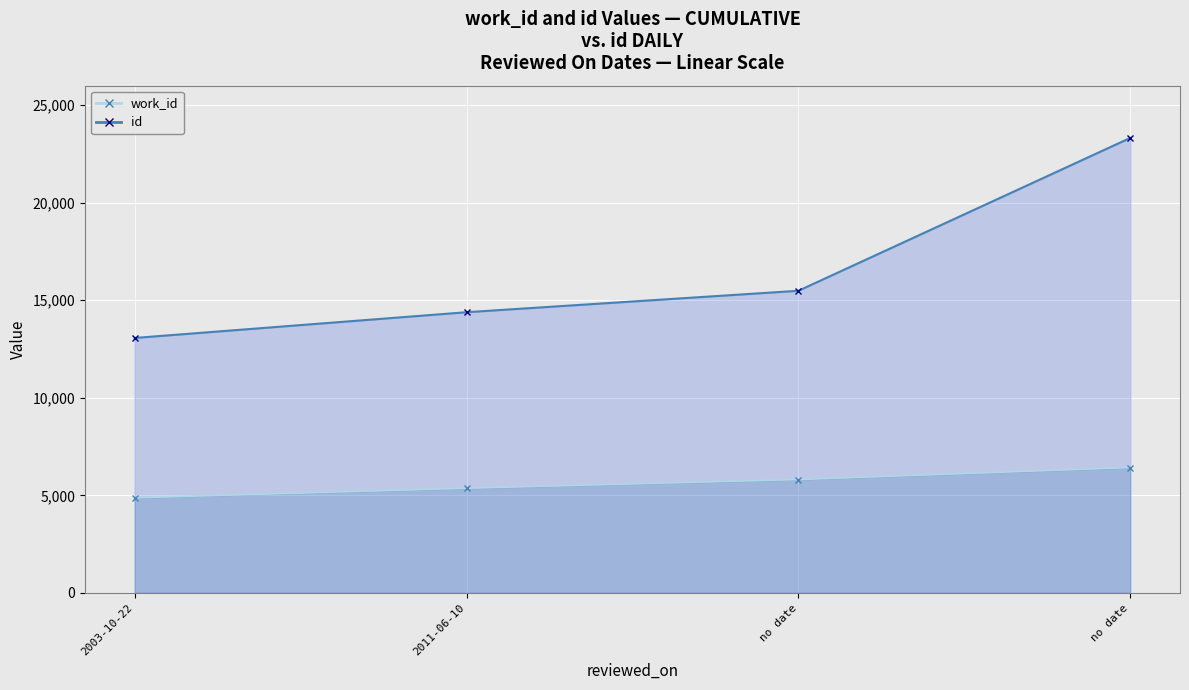

What is the sum of the id line values at no date and no date?

38807